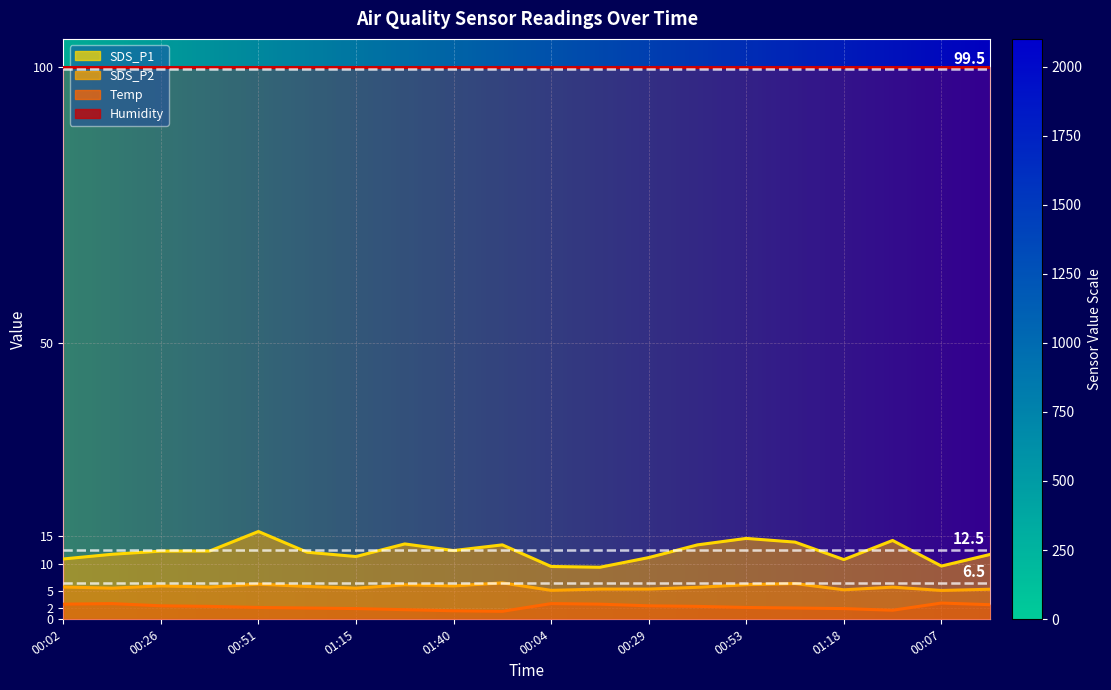

At which label is SDS_P1 closest to 12?

01:03